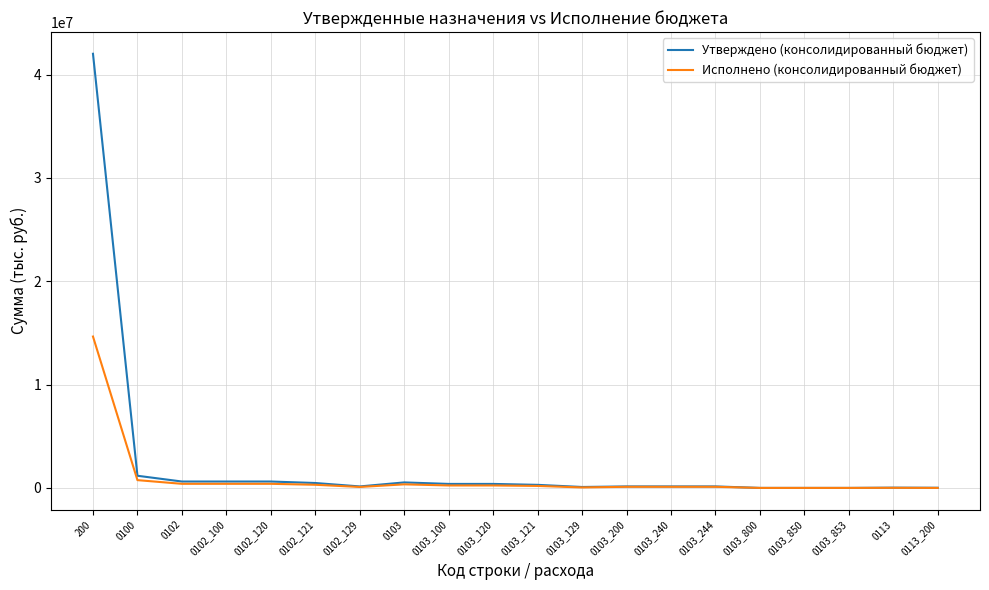

What is the maximum value shown in the chart?

42016564.7